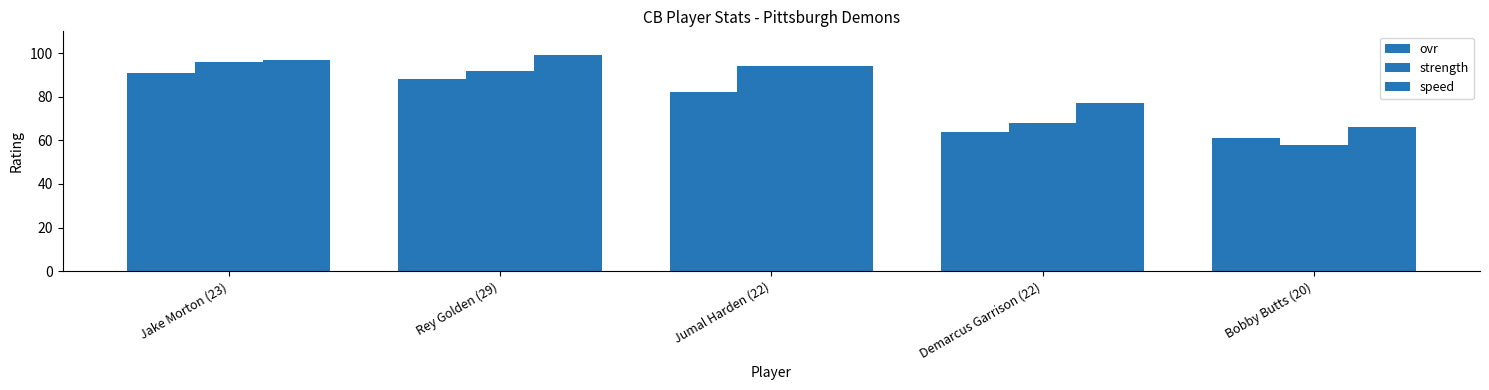

How many data points does each series have?

5